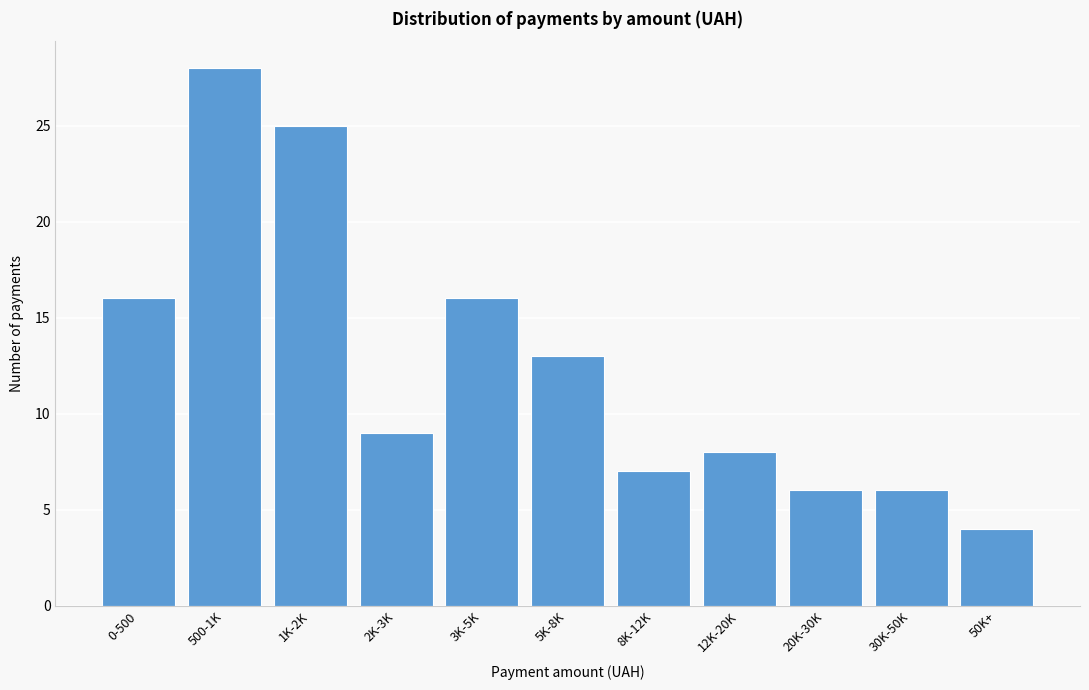

Reading right to left, transcribe all the data shown in this chart.

4	6	6	8	7	13	16	9	25	28	16